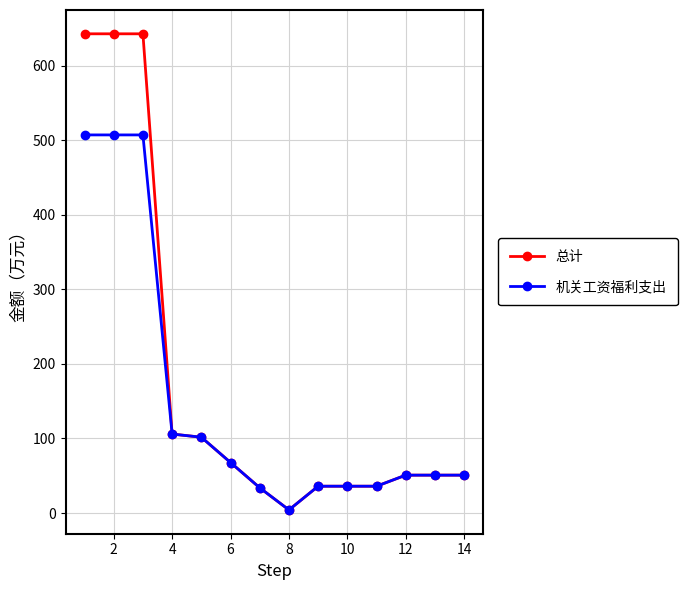

Rank the series by their maximum value, from lowest to highest.

机关工资福利支出, 总计